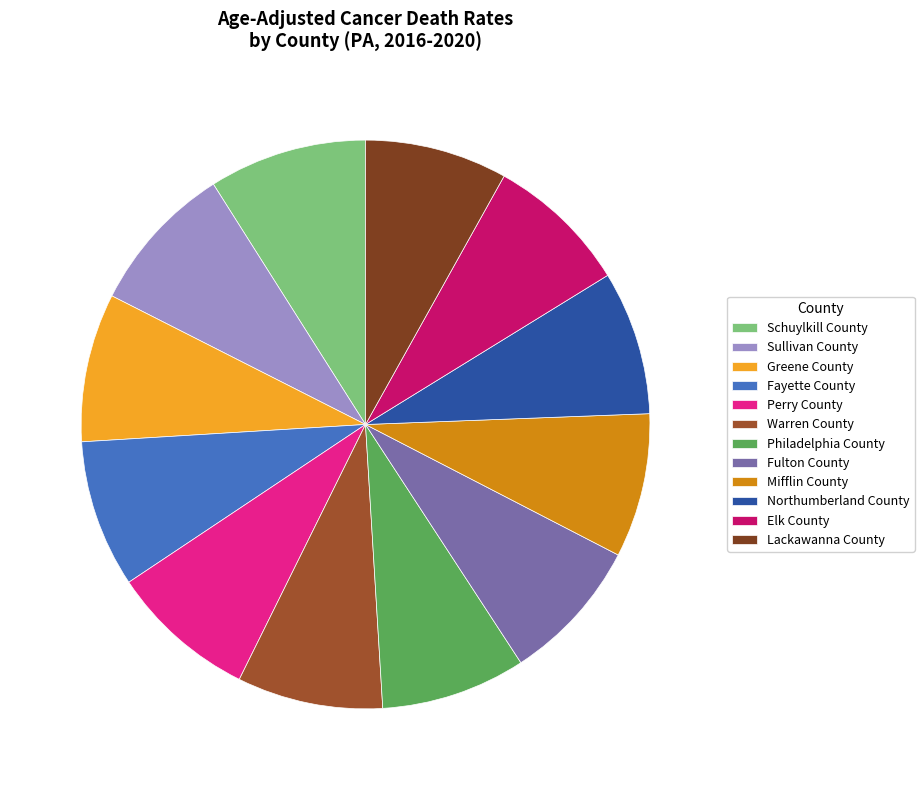

Is it true that Elk County is 1% of the pie?

False